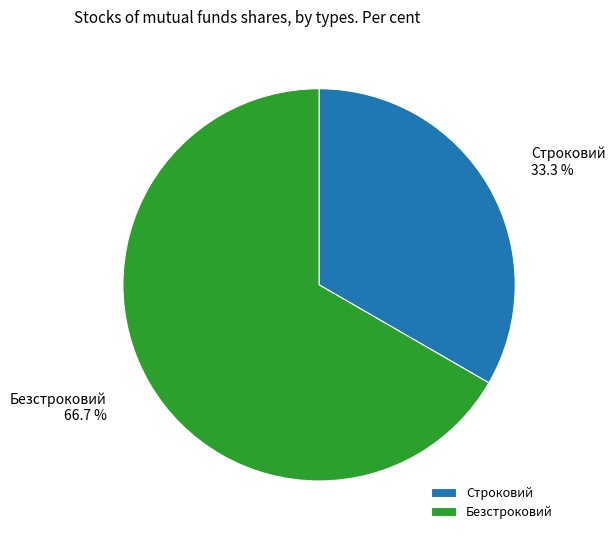

How much of the chart is everything except Безстроковий?

33.3%